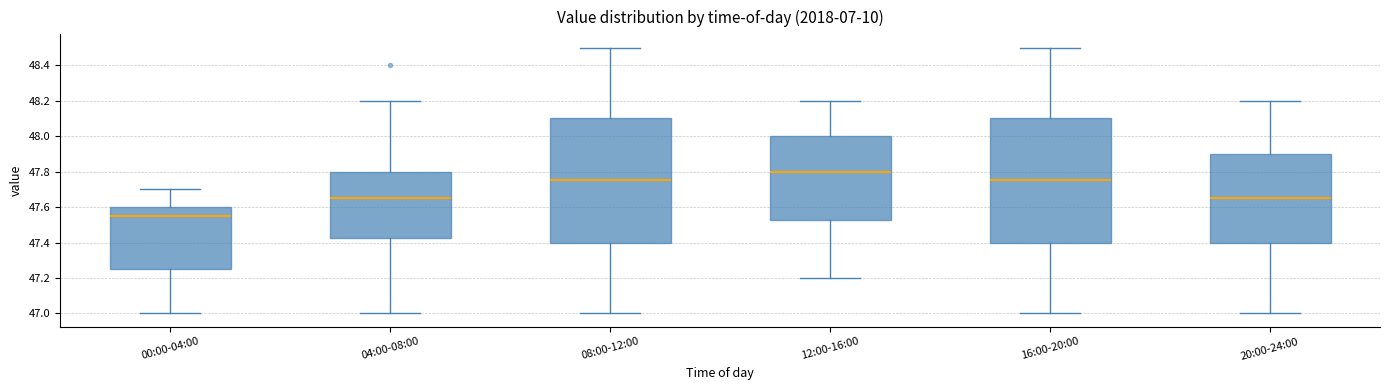

Which box has the highest median line?

12:00-16:00